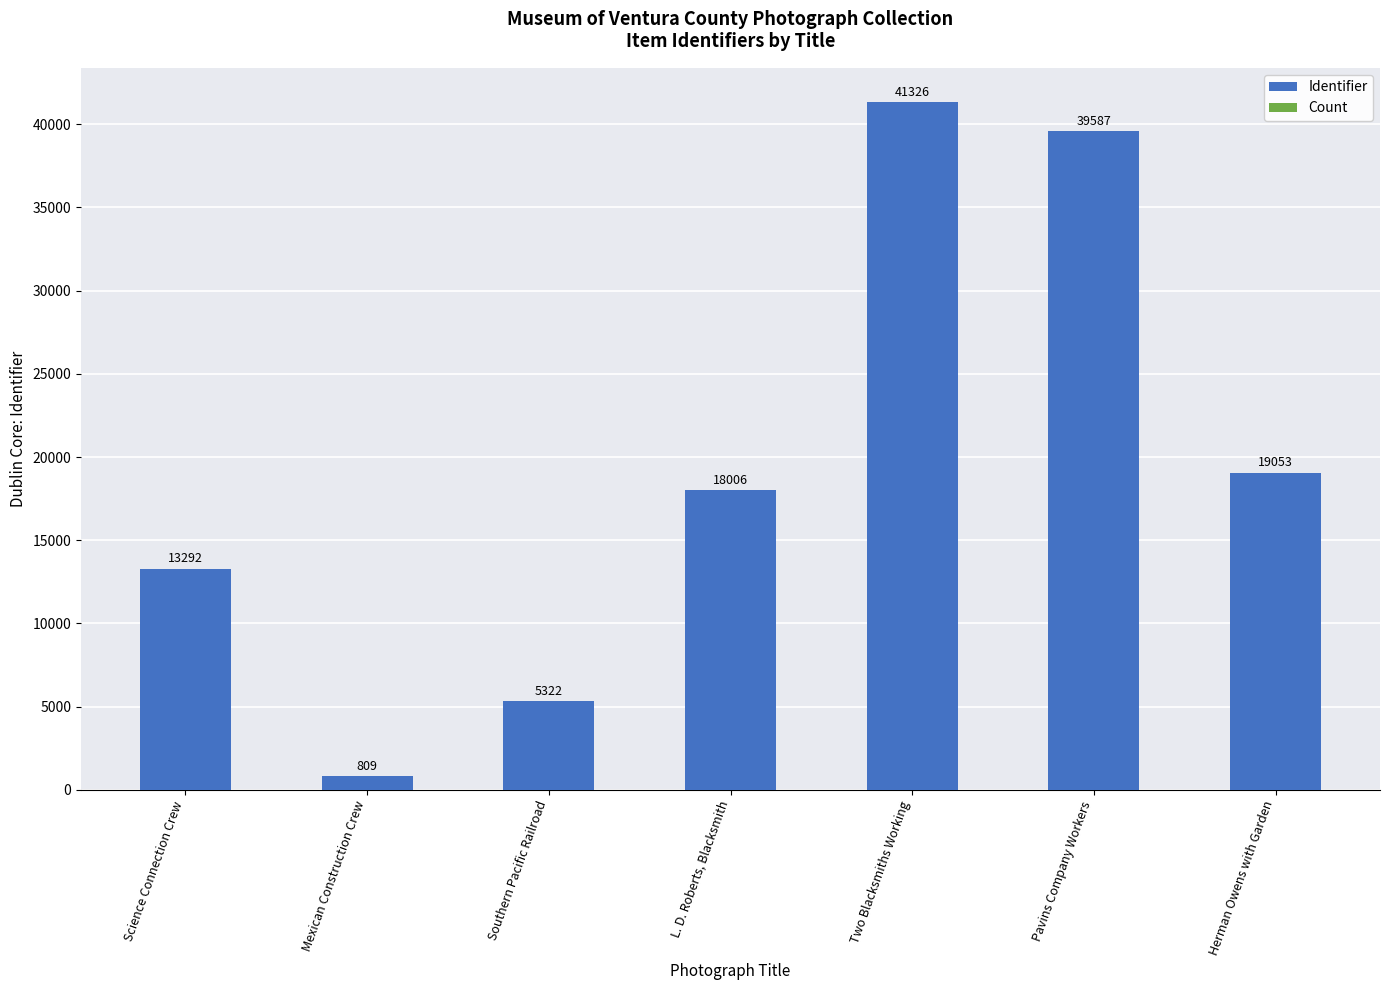

At which category is the sum across all series the highest?

Two Blacksmiths Working